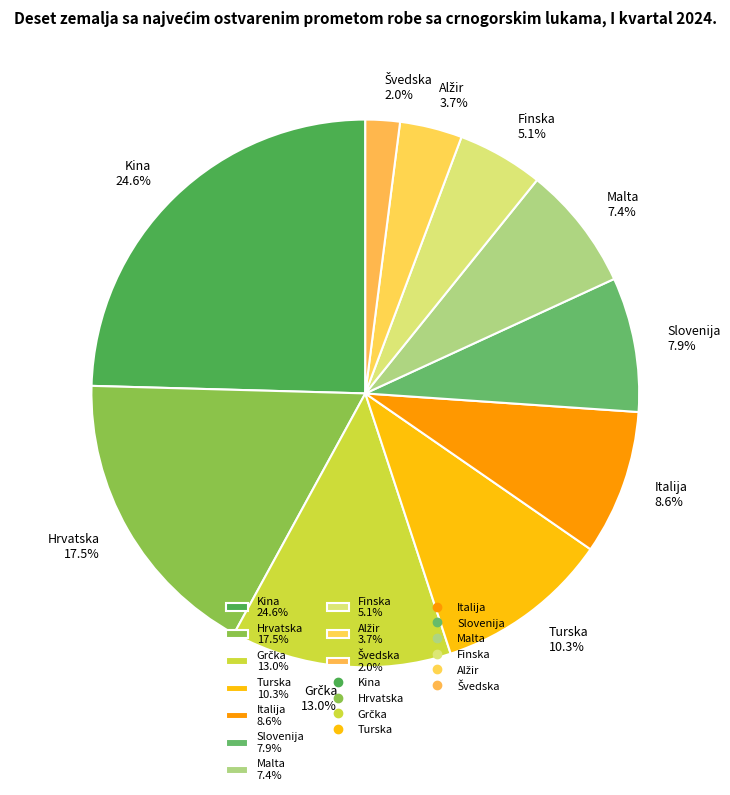

To the nearest percent, what is the difference between the Finska and Malta slice percentages?

2%